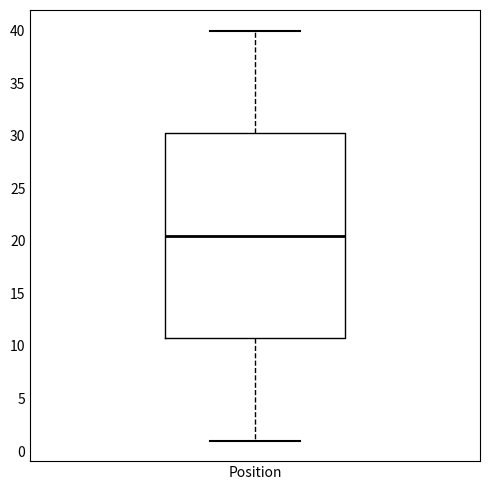

Transcribe this box plot: give where the median line is, the range the box spans, and where the two whiskers end, as read against the y-axis. The values are not printed on the chart, so give them approximately, as read against the axis.

median 20.5, box 11.0 to 30.5, whiskers 1.0 to 40.0